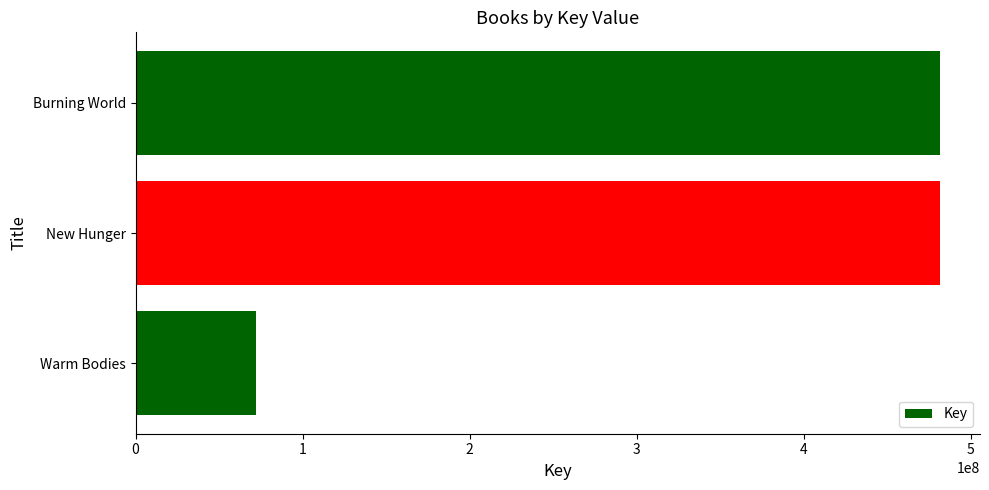

Approximately how many times larger is the value at Burning World compared to New Hunger?

1.0